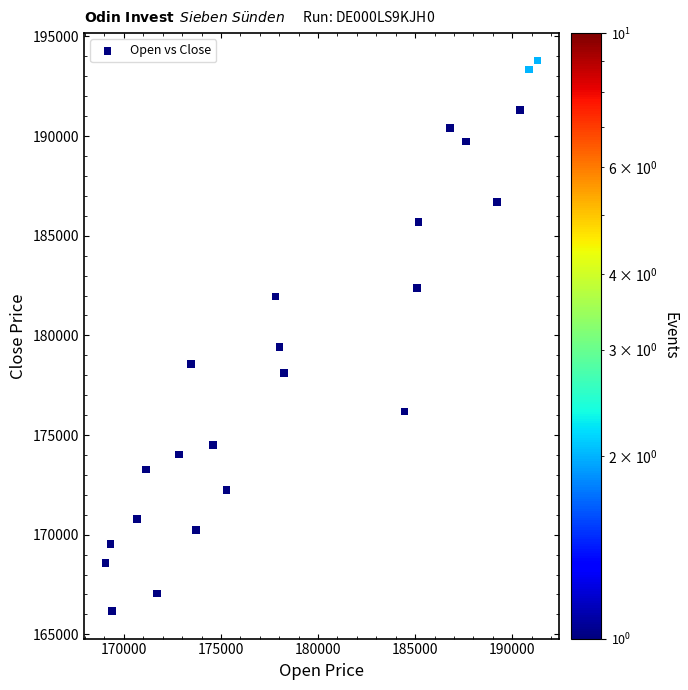

What is the range of X values (max minus min)?

22248